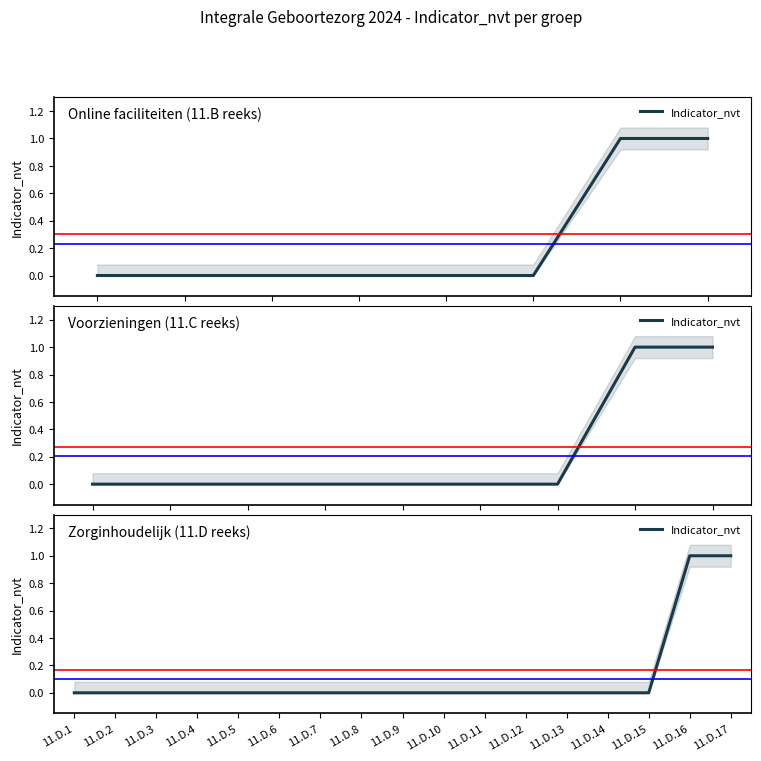

Rank the categories by value from highest to lowest.

11.D.16, 11.D.17, 11.D.1, 11.D.2, 11.D.3, 11.D.4, 11.D.5, 11.D.6, 11.D.7, 11.D.8, 11.D.9, 11.D.10, 11.D.11, 11.D.12, 11.D.13, 11.D.14, 11.D.15